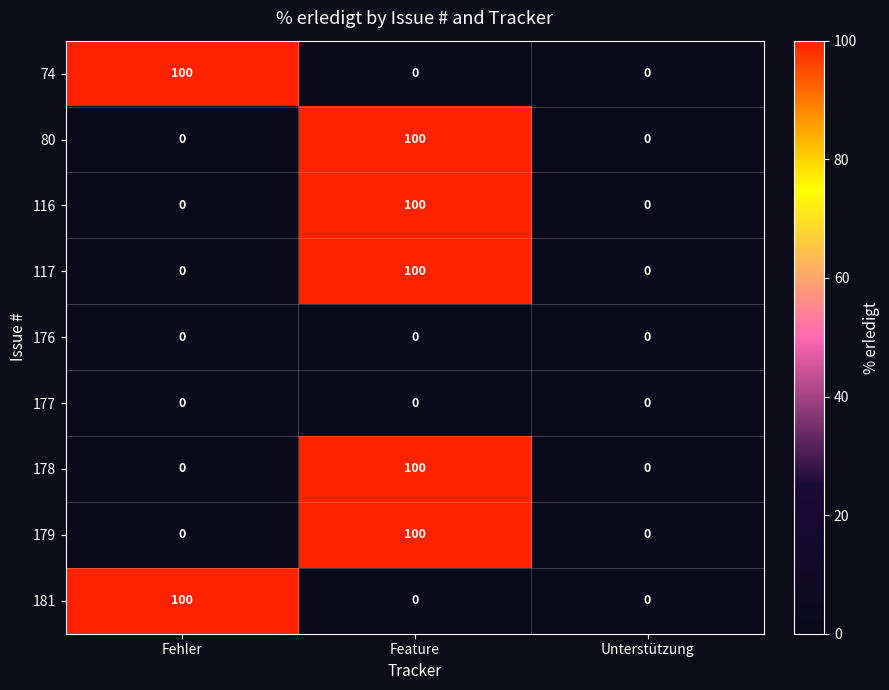

How many 117 values are between 0 and 100?

3